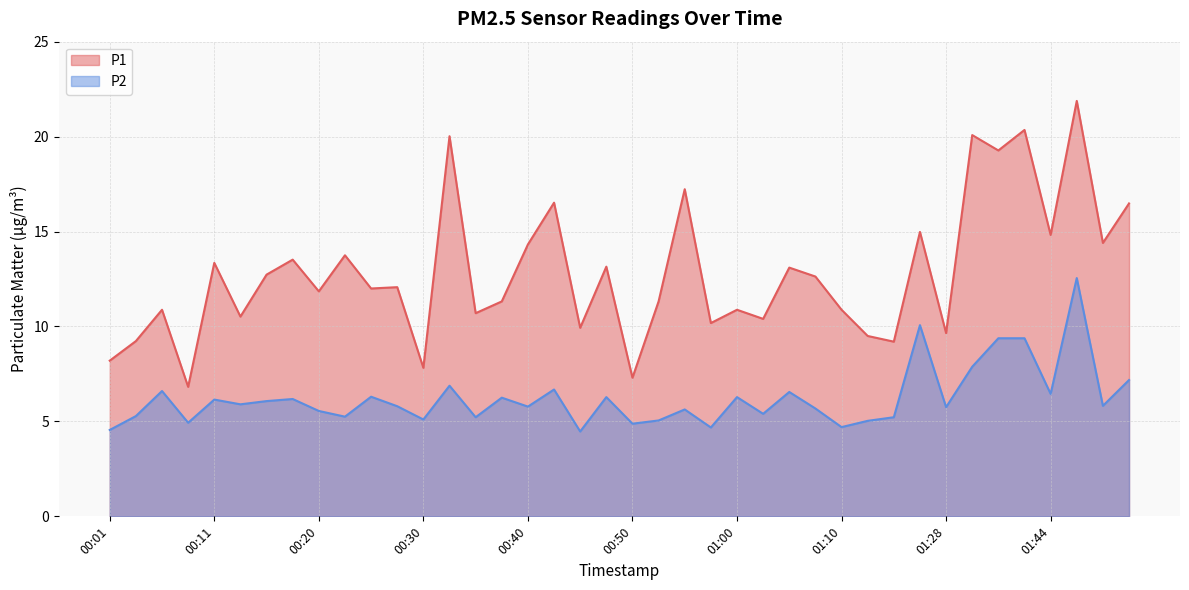

What position from the left is 00:08?

4